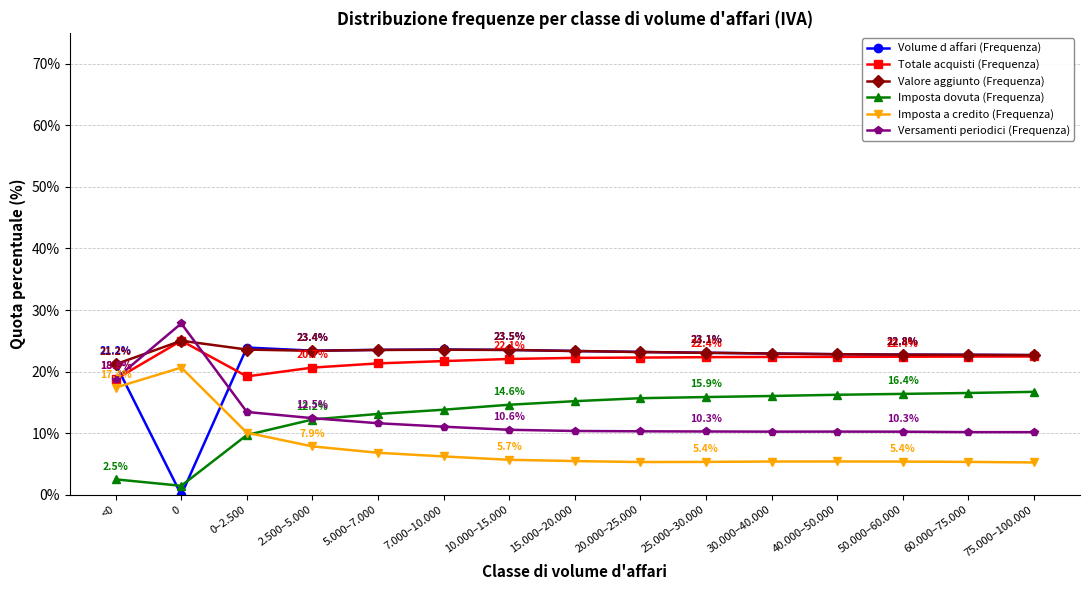

The Imposta a credito (Frequenza) series shows 6.8 at 5.000–7.000. True or false?

True